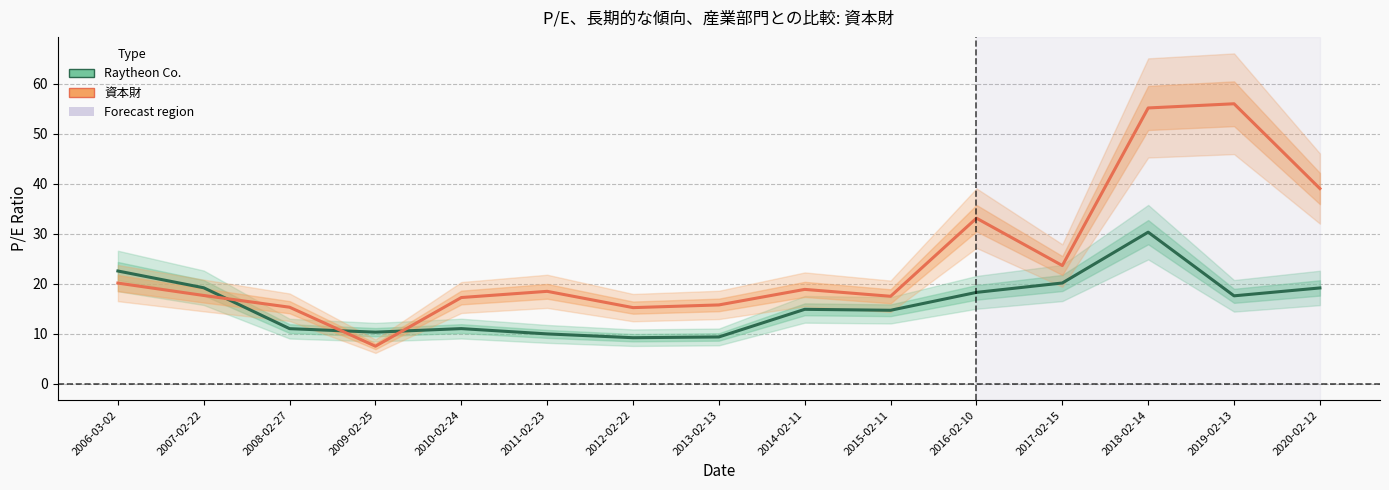

List the labels in order of 資本財 value, smallest first.

2009-02-25, 2012-02-22, 2008-02-27, 2013-02-13, 2010-02-24, 2015-02-11, 2007-02-22, 2011-02-23, 2014-02-11, 2006-03-02, 2017-02-15, 2016-02-10, 2020-02-12, 2018-02-14, 2019-02-13